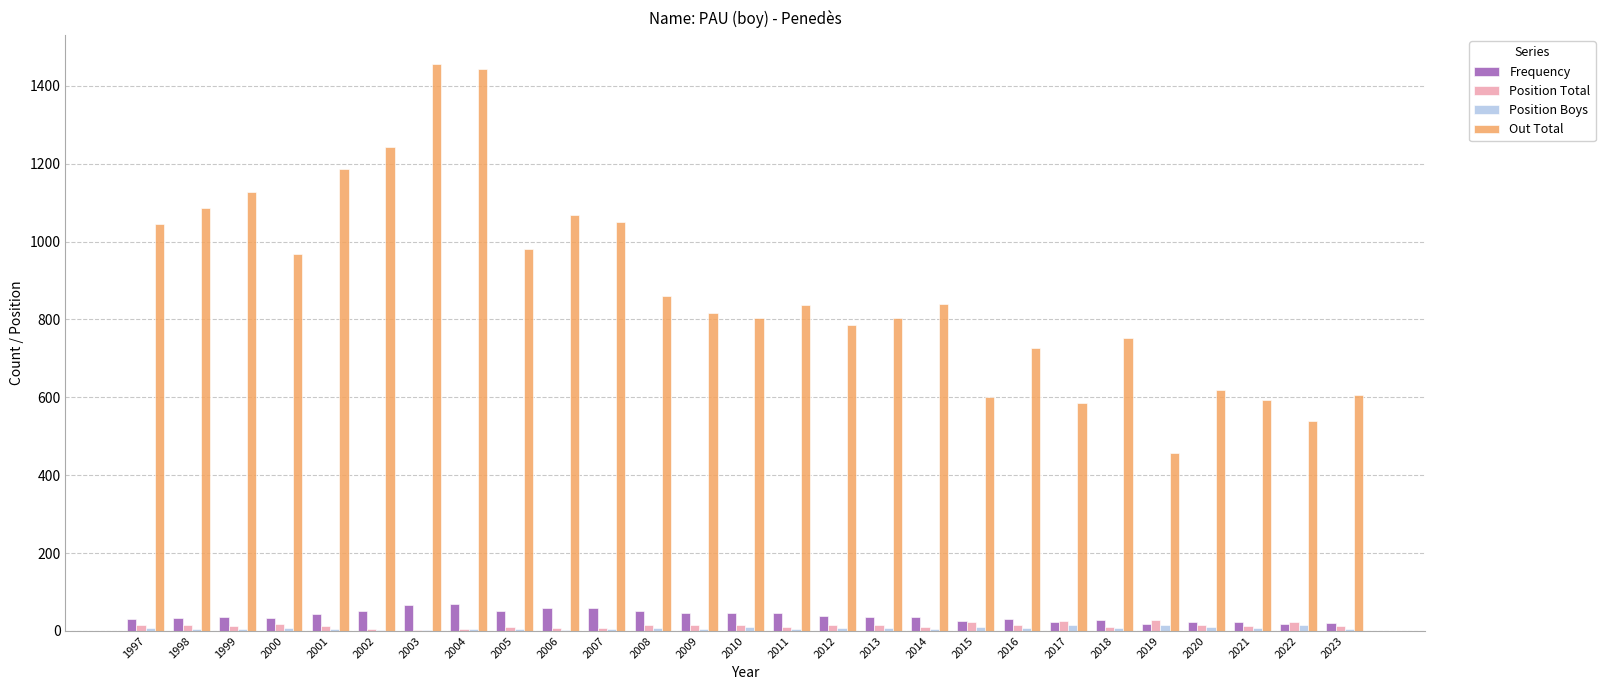

What is the greatest value displayed?

1457